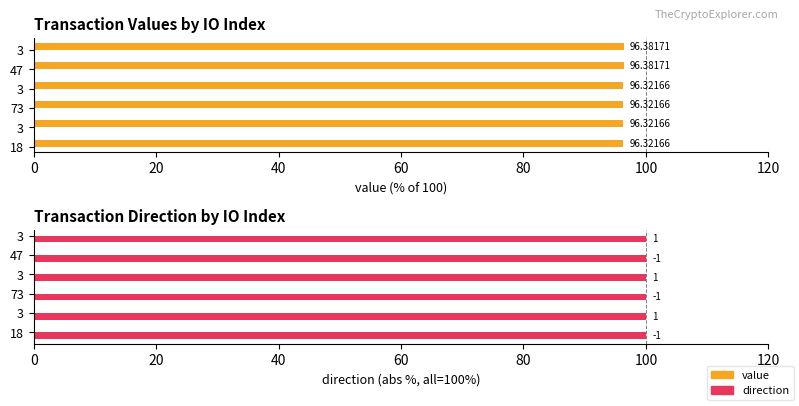

How many data points does each series have?

6